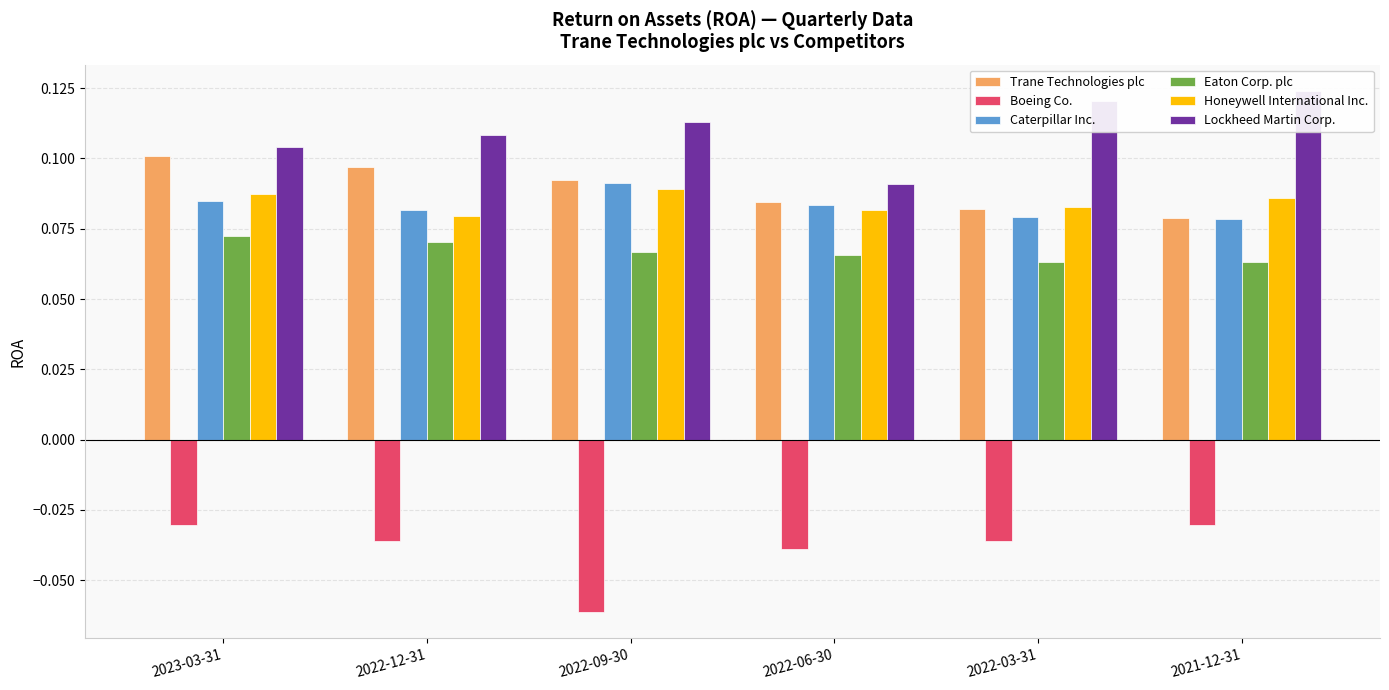

Reading left to right, extract all data points from this chart.

Trane Technologies plc: 2023-03-31=0.1	2022-12-31=0.1	2022-09-30=0.1	2022-06-30=0.1	2022-03-31=0.1	2021-12-31=0.1
Boeing Co.: 2023-03-31=-0.0	2022-12-31=-0.0	2022-09-30=-0.1	2022-06-30=-0.0	2022-03-31=-0.0	2021-12-31=-0.0
Caterpillar Inc.: 2023-03-31=0.1	2022-12-31=0.1	2022-09-30=0.1	2022-06-30=0.1	2022-03-31=0.1	2021-12-31=0.1
Eaton Corp. plc: 2023-03-31=0.1	2022-12-31=0.1	2022-09-30=0.1	2022-06-30=0.1	2022-03-31=0.1	2021-12-31=0.1
Honeywell International Inc.: 2023-03-31=0.1	2022-12-31=0.1	2022-09-30=0.1	2022-06-30=0.1	2022-03-31=0.1	2021-12-31=0.1
Lockheed Martin Corp.: 2023-03-31=0.1	2022-12-31=0.1	2022-09-30=0.1	2022-06-30=0.1	2022-03-31=0.1	2021-12-31=0.1